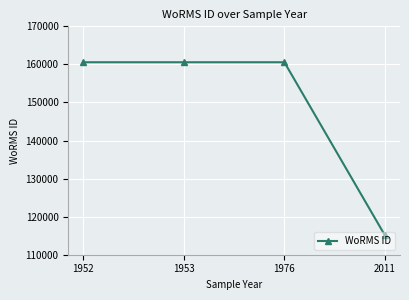

Which label corresponds to the smallest value in the chart?

2011